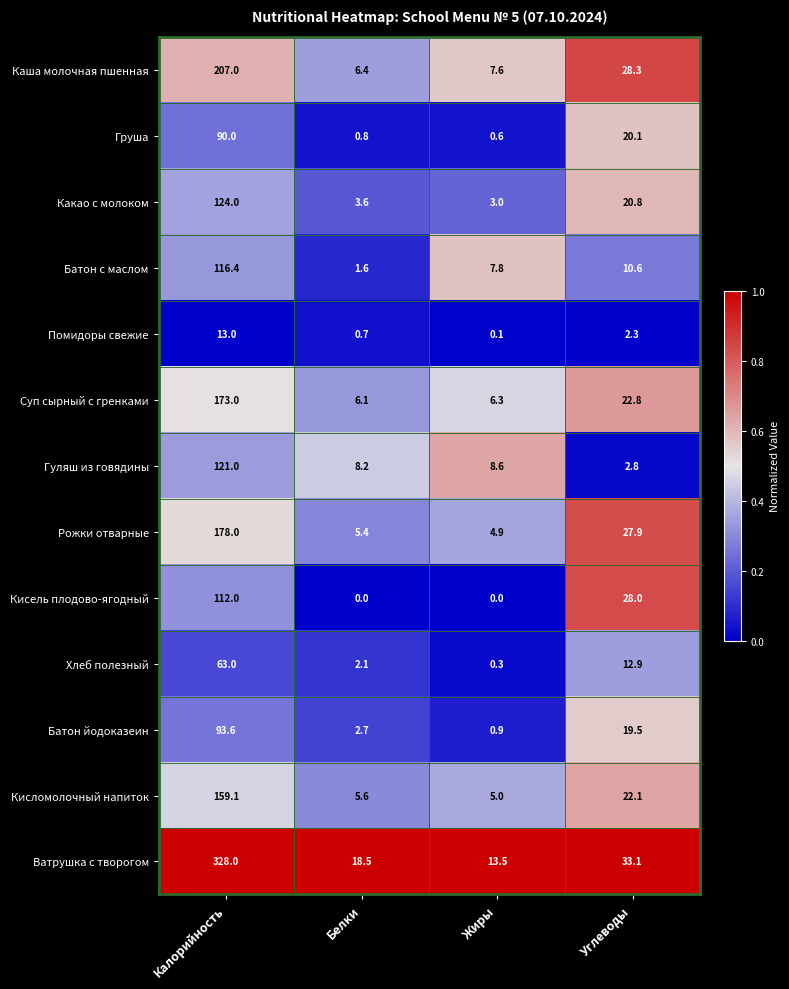

What is the total value across all series at Белки?

61.7